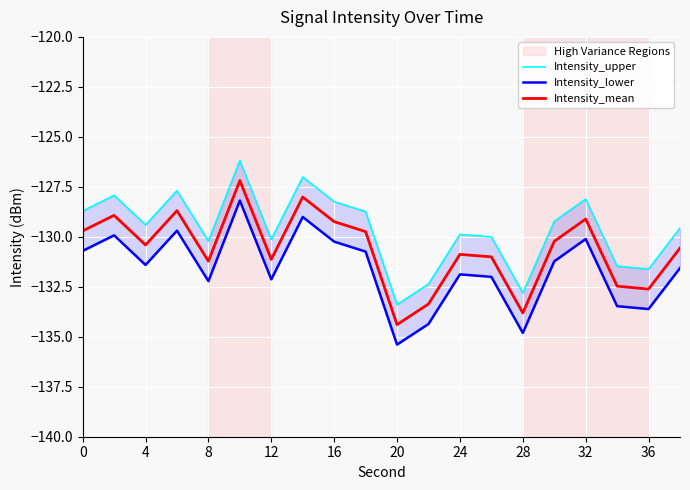

How many data points in Intensity_lower are less than -131?

12